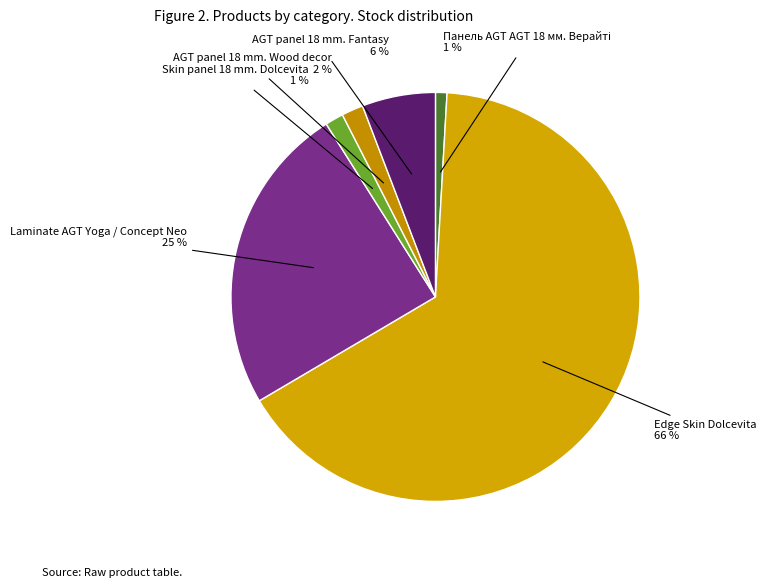

How many slices are in this pie chart?

6